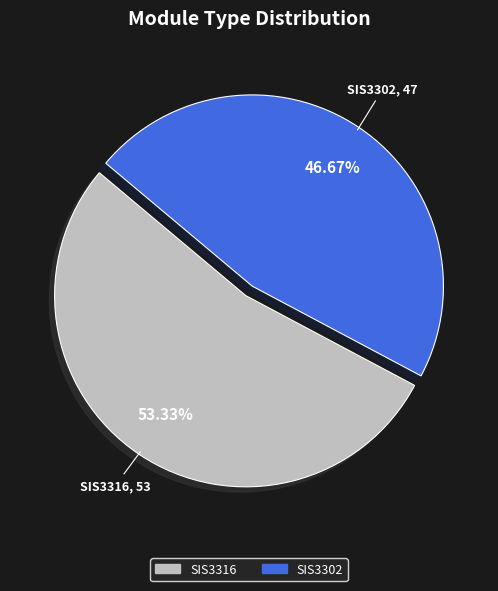

Does any single category account for the majority?

Yes